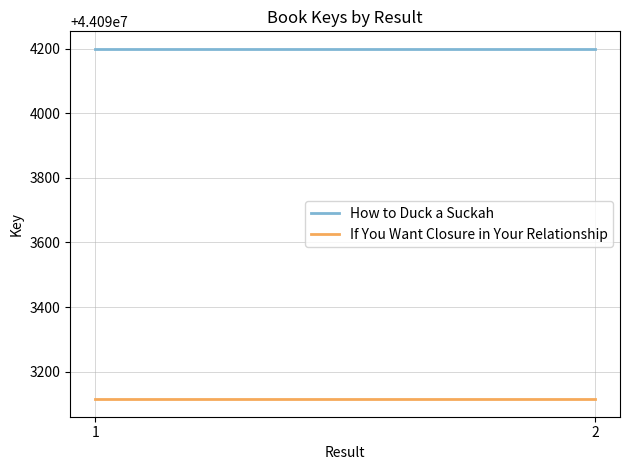

Between 2 and 1, which is larger?

2